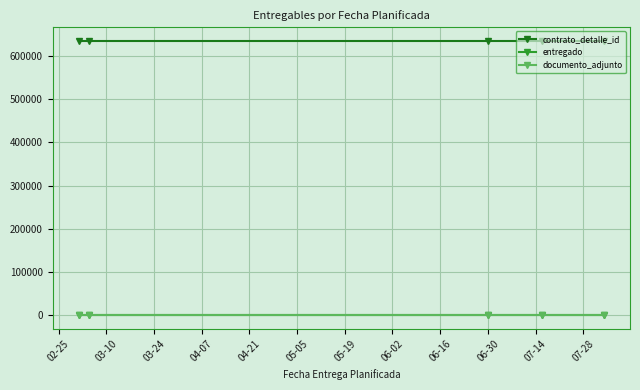

Rank the series by their maximum value, from highest to lowest.

contrato_detalle_id, entregado, documento_adjunto